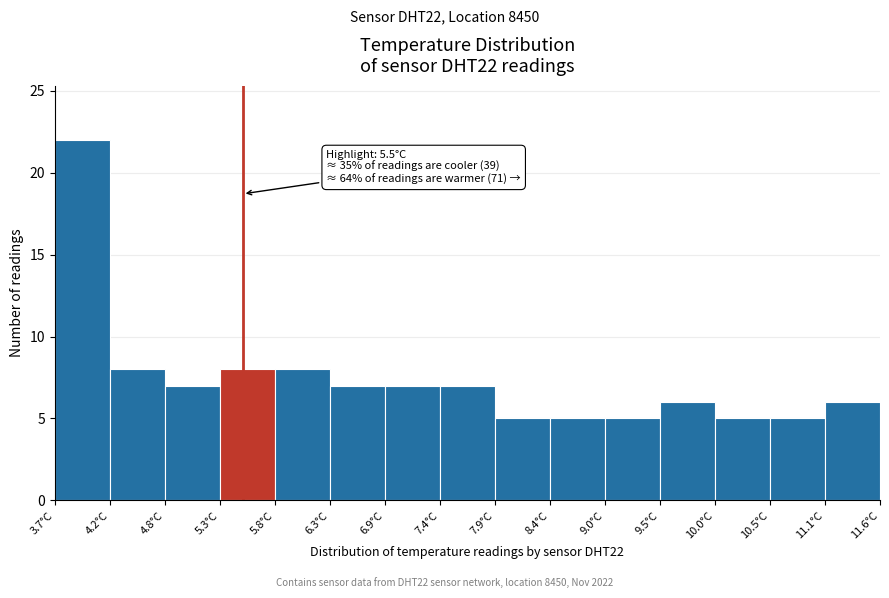

Which range on the x-axis has the tallest bar?

3.7 to 4.2